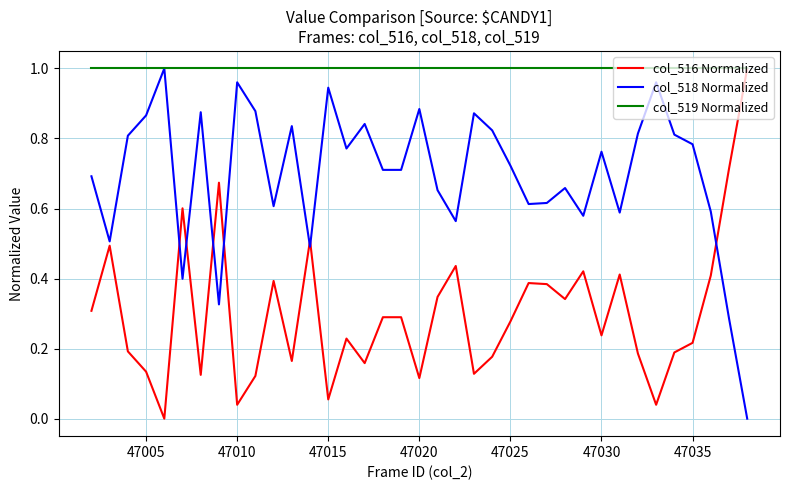

List the series in order of their overall mean, lowest first.

col_516 Normalized, col_518 Normalized, col_519 Normalized